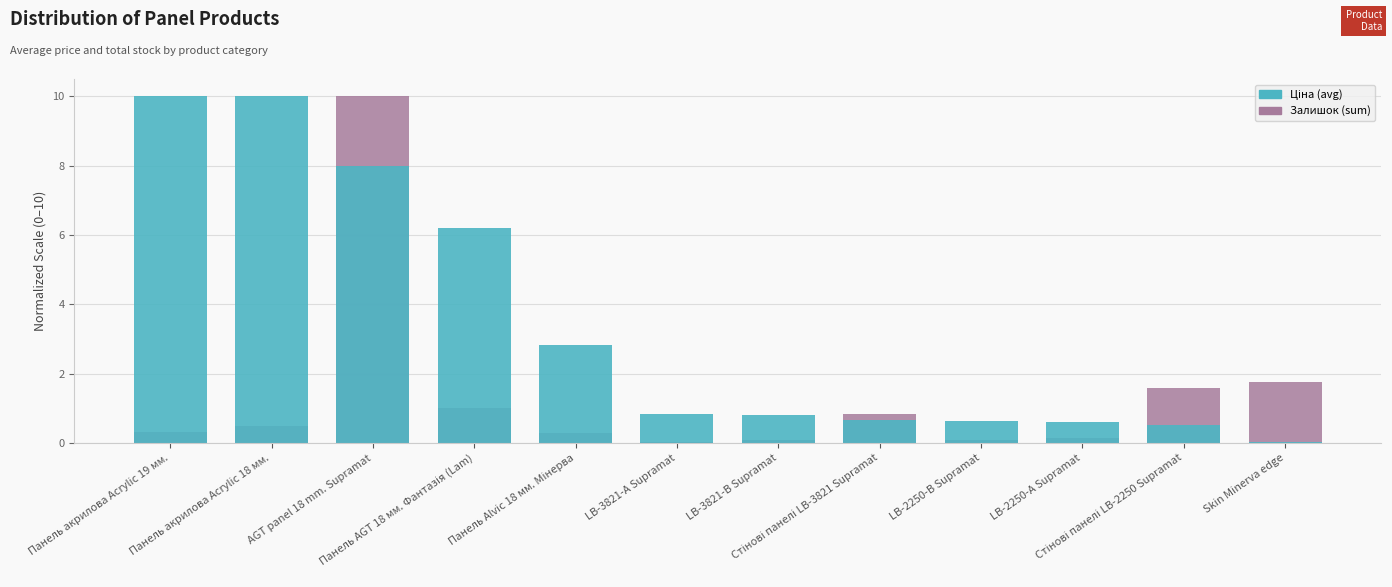

Count the number of data series in this chart.

2